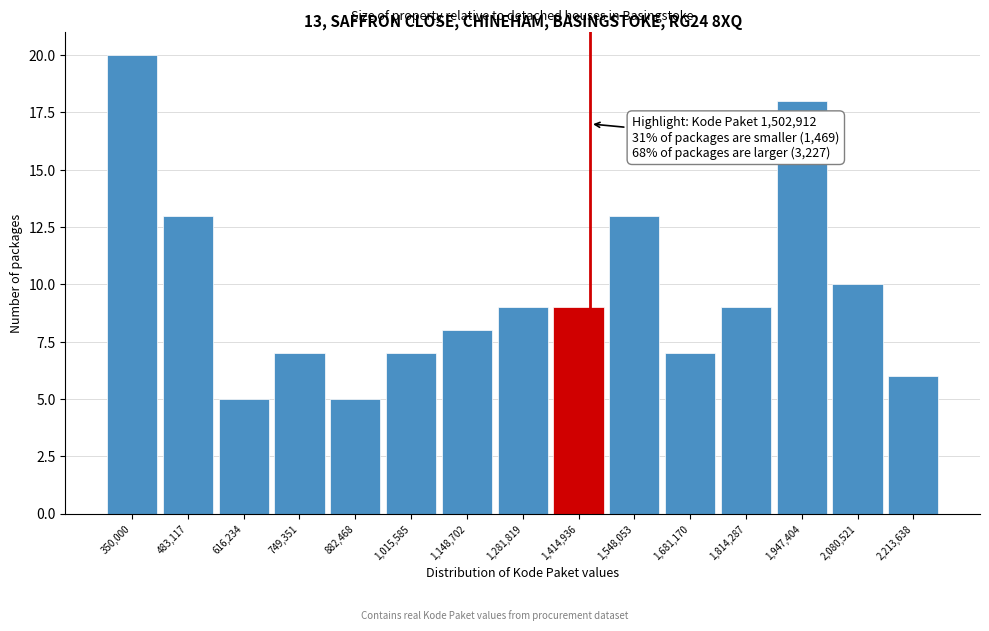

Reading right to left, transcribe all the data shown in this chart.

6	10	18	9	7	13	9	9	8	7	5	7	5	13	20